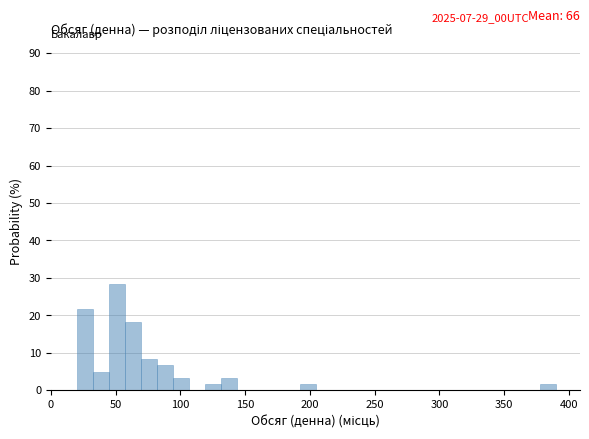

Around what value on the x-axis is the tallest bar? Give the approximate position of its centre, as read against the axis.

50